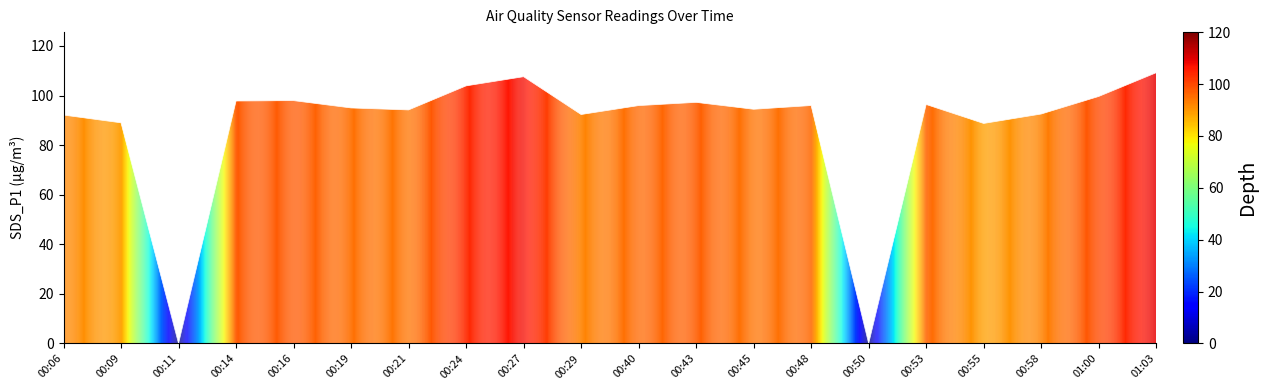

What is the sum of all values?

1740.1